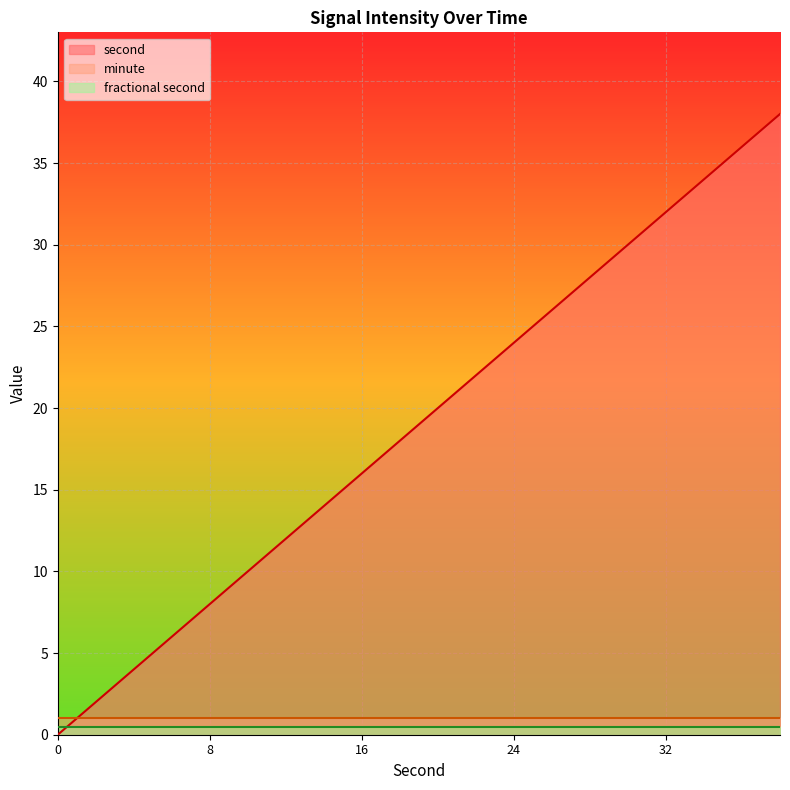

How many values in the second series exceed 20?

9